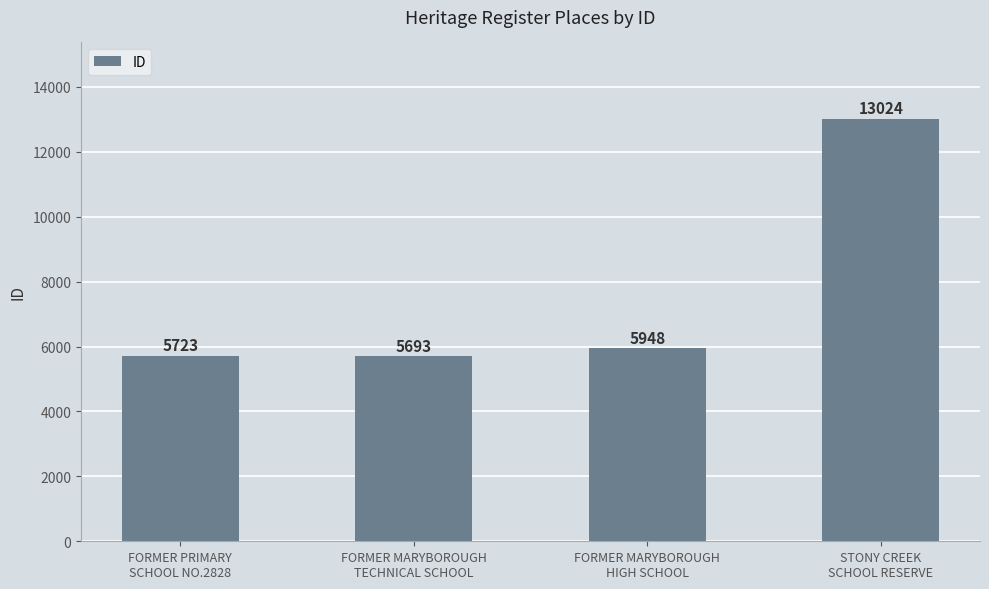

What is the label of the 1st bar from the right?

STONY CREEK
SCHOOL RESERVE